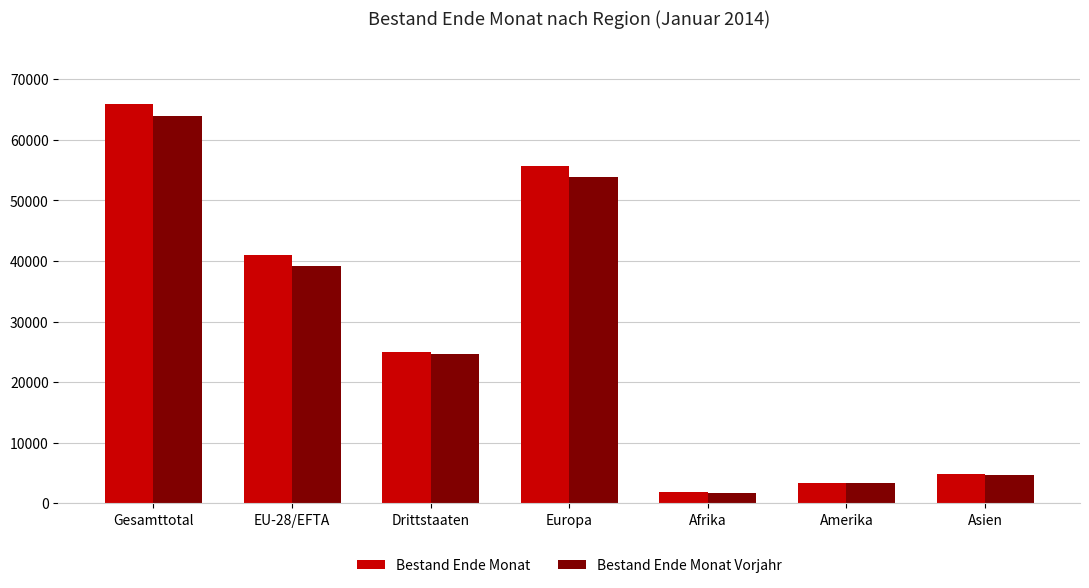

What is the difference between the highest and lowest values at Afrika?

79